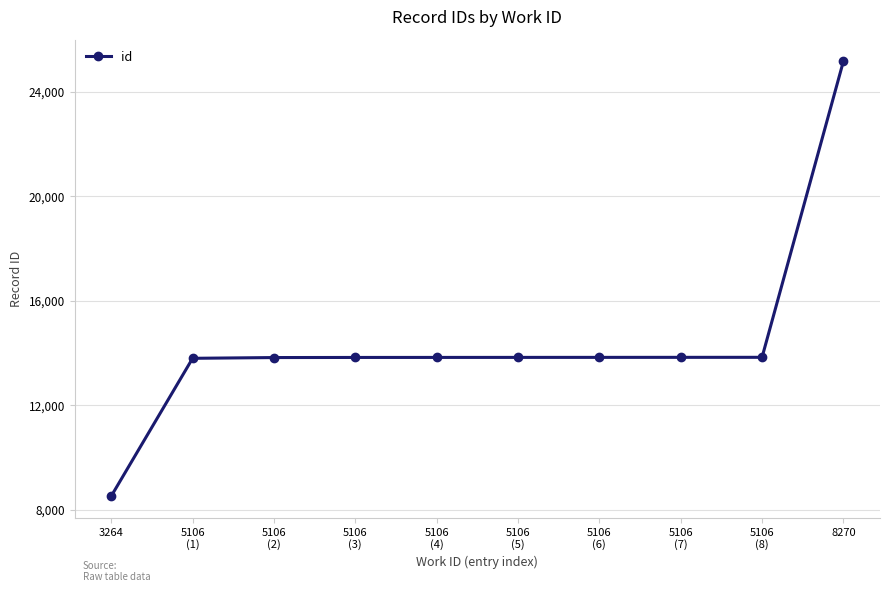

Which label corresponds to the largest value in the chart?

8270